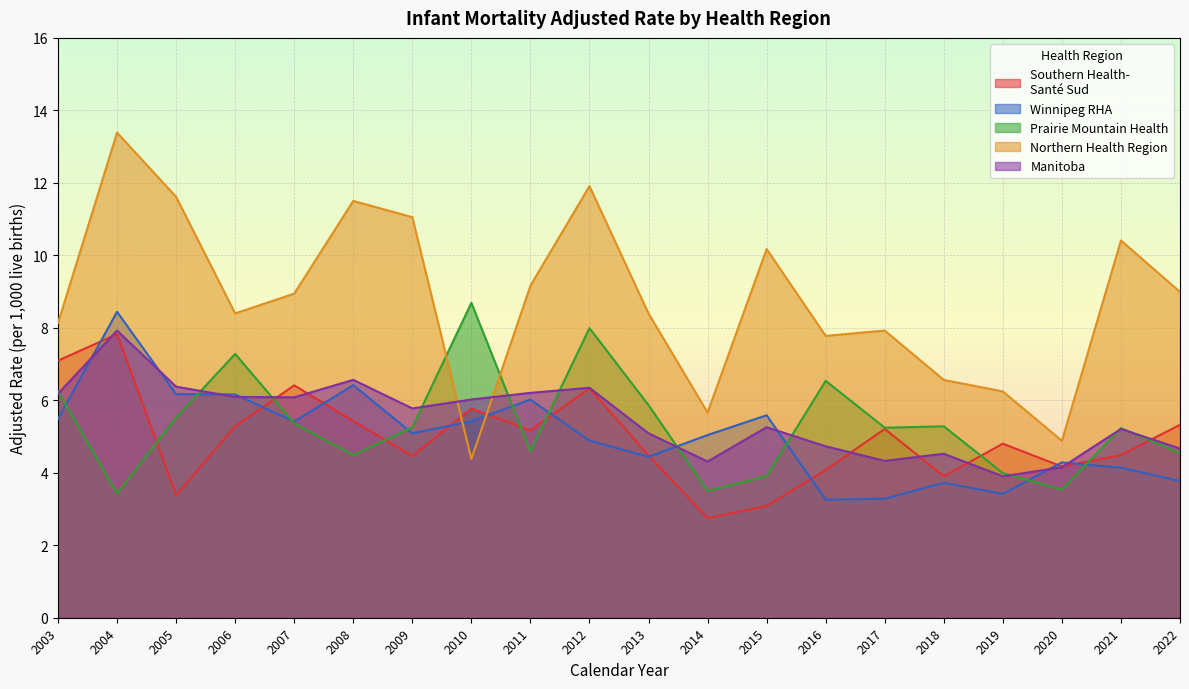

True or false: Prairie Mountain Health has a value of 3.9 at 2015.

True